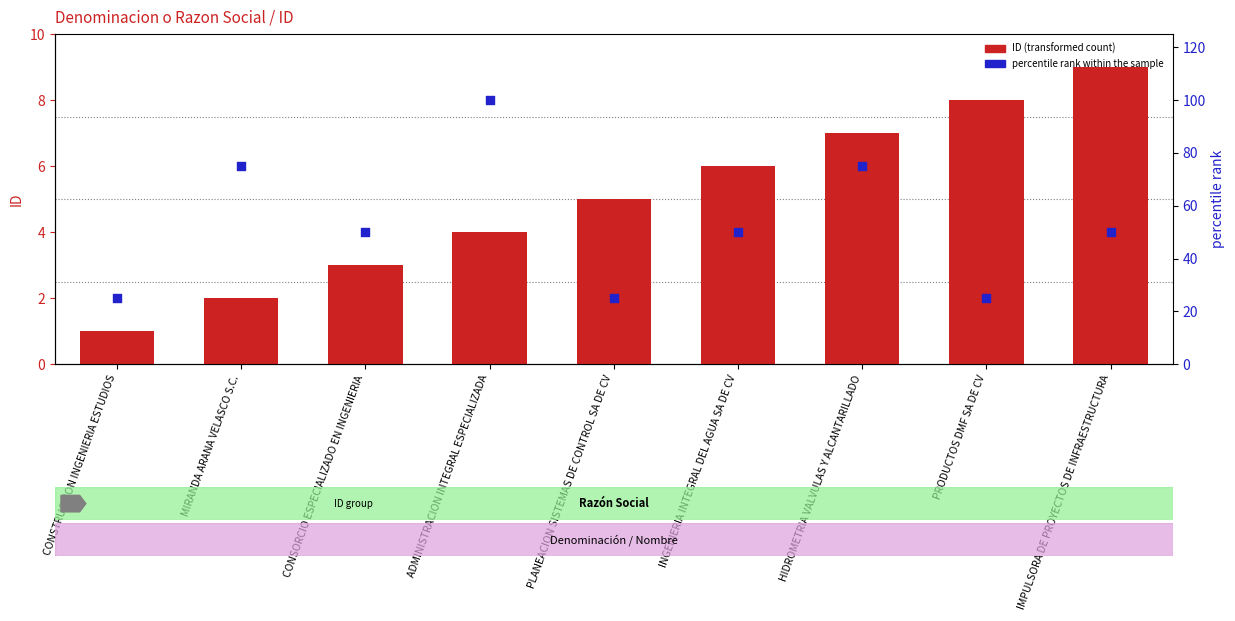

What is the total value across all series at PLANEACION SISTEMAS DE CONTROL SA DE CV?

30